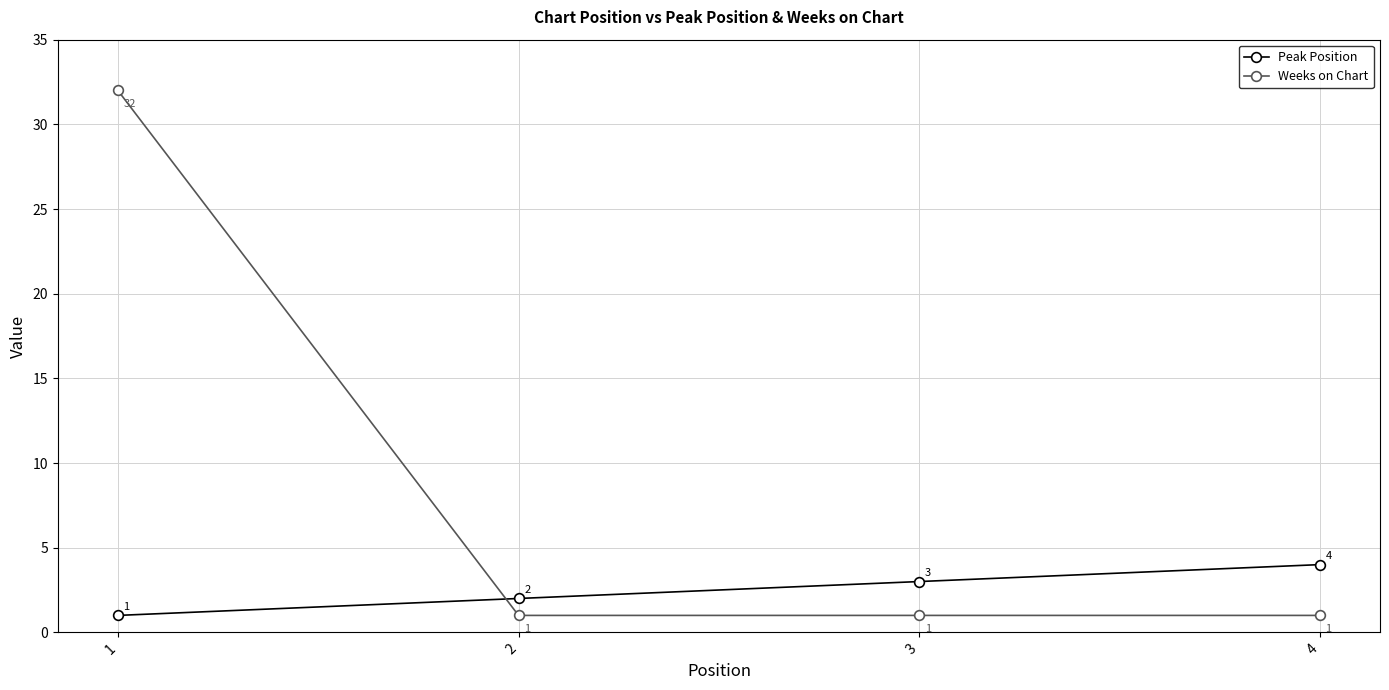

What is the maximum value for Peak Position?

4